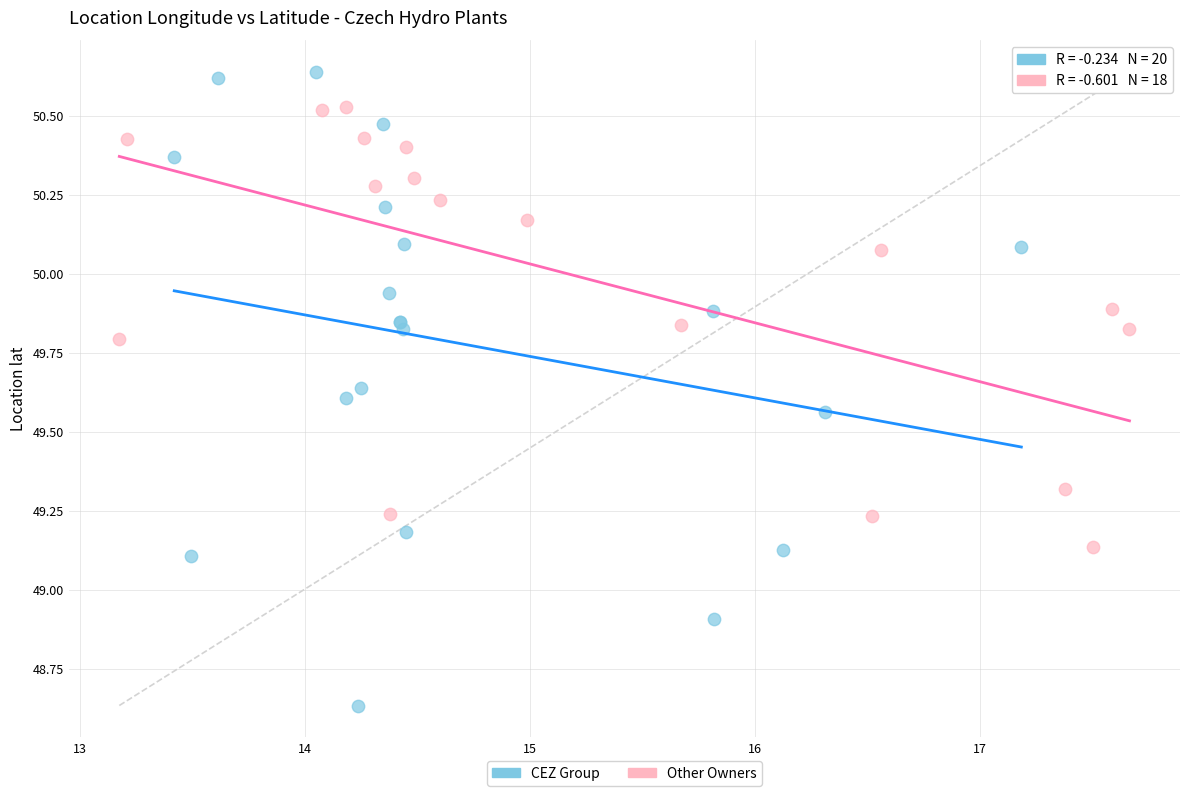

Which series contains the lowest Y value?

CEZ Group